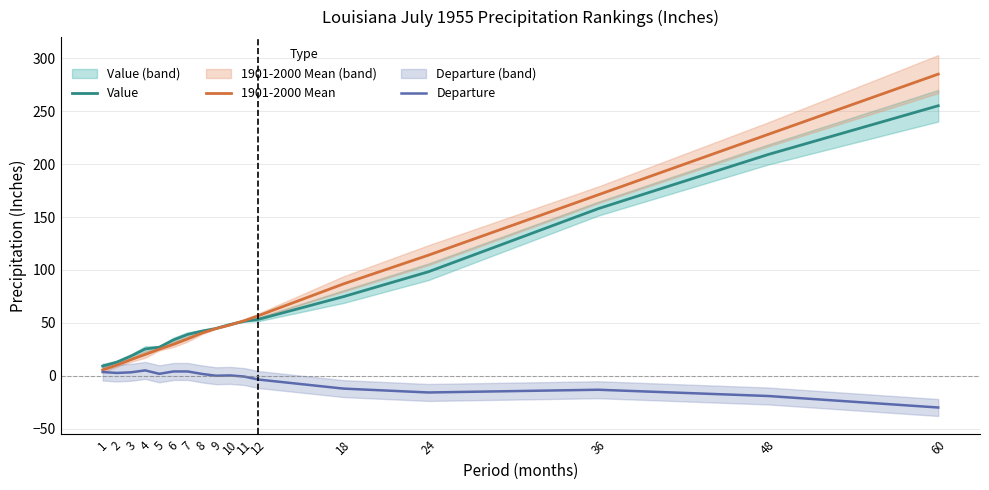

How many interior local peaks does the Departure series have?

4